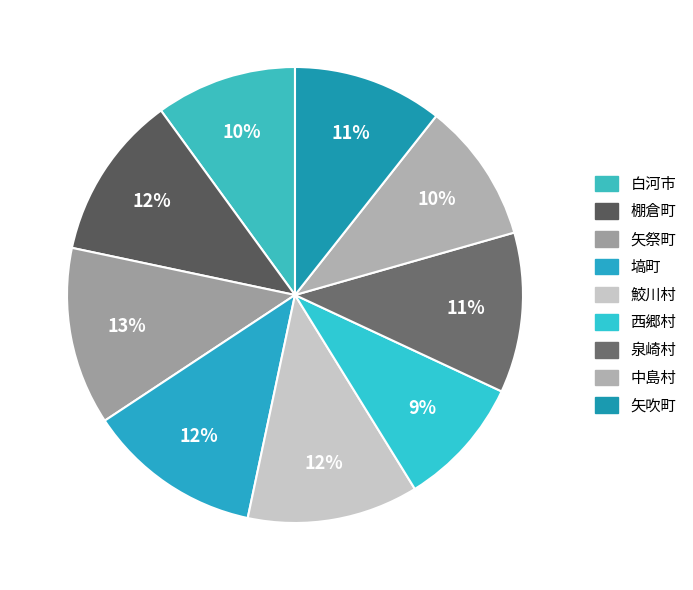

Do 西郷村 and 矢吹町 together represent more than half of the pie?

No